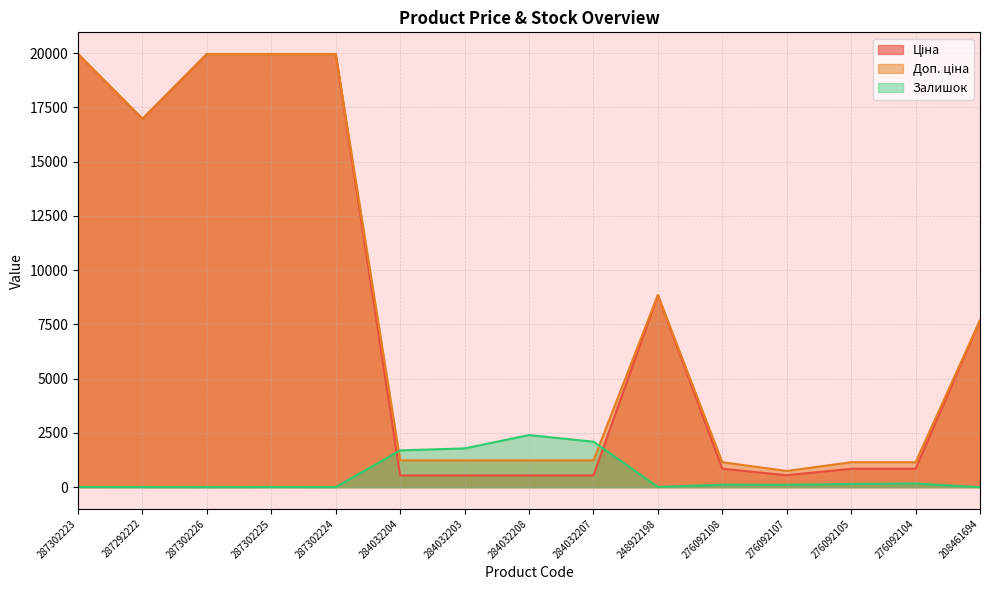

What is the sum of all Ціна values?

118635.6